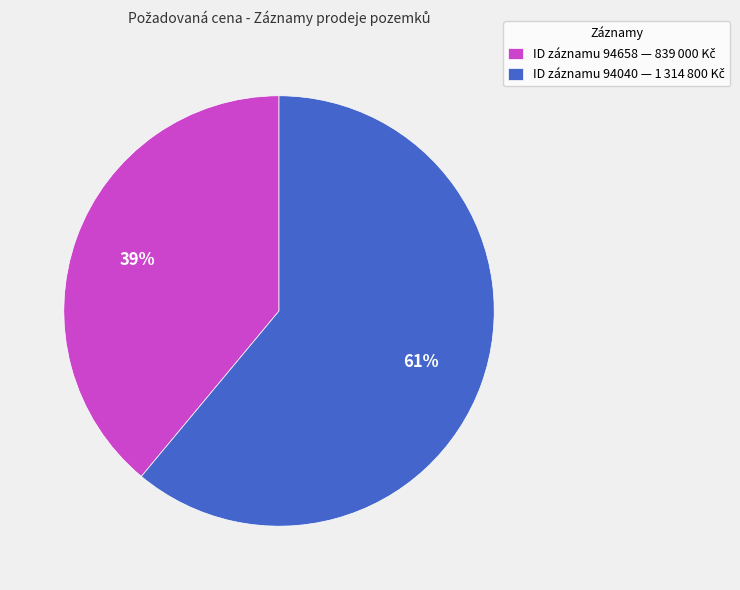

To the nearest percent, what is the average slice percentage?

50%